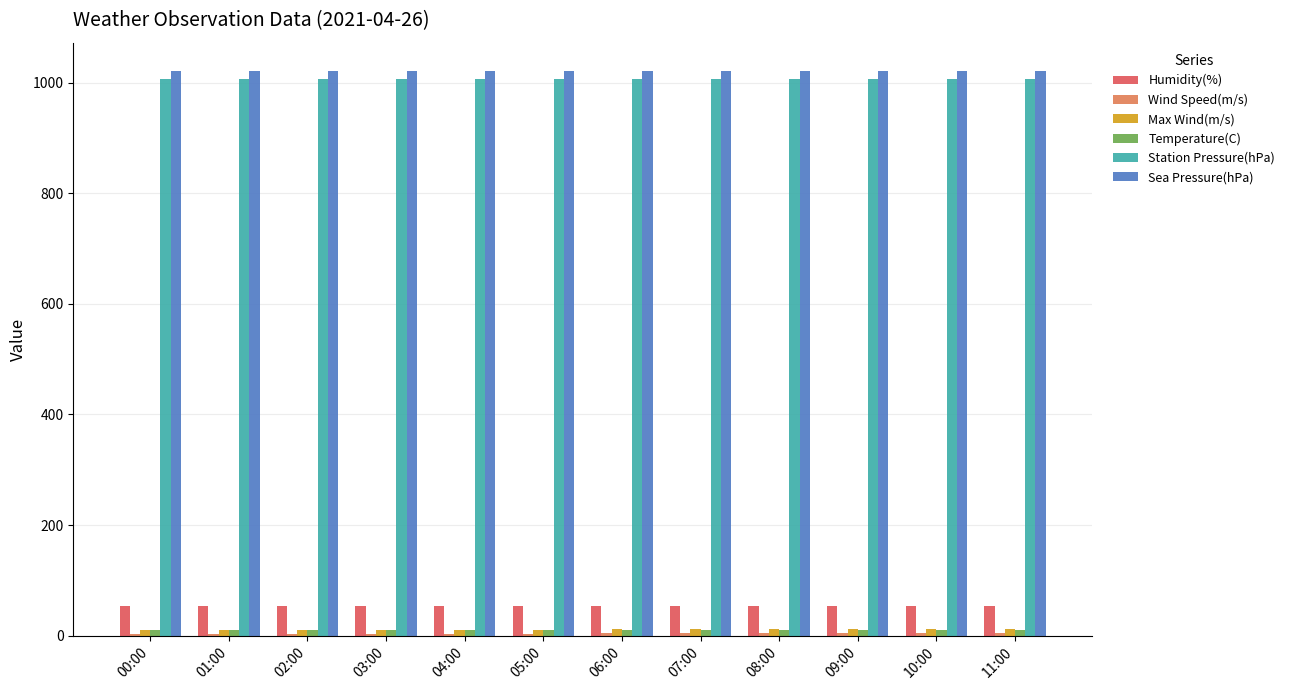

At how many categories does at least one series exceed 35?

12